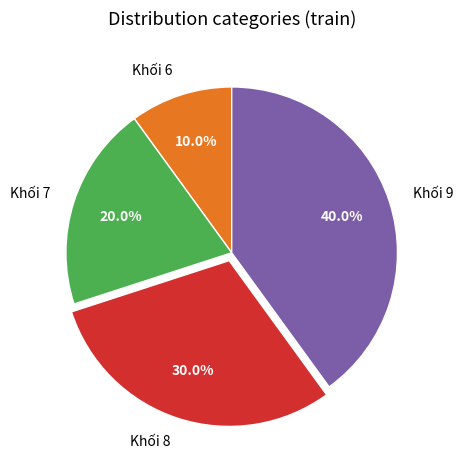

Approximately how many times larger is the value at Khối 9 compared to Khối 7?

2.0